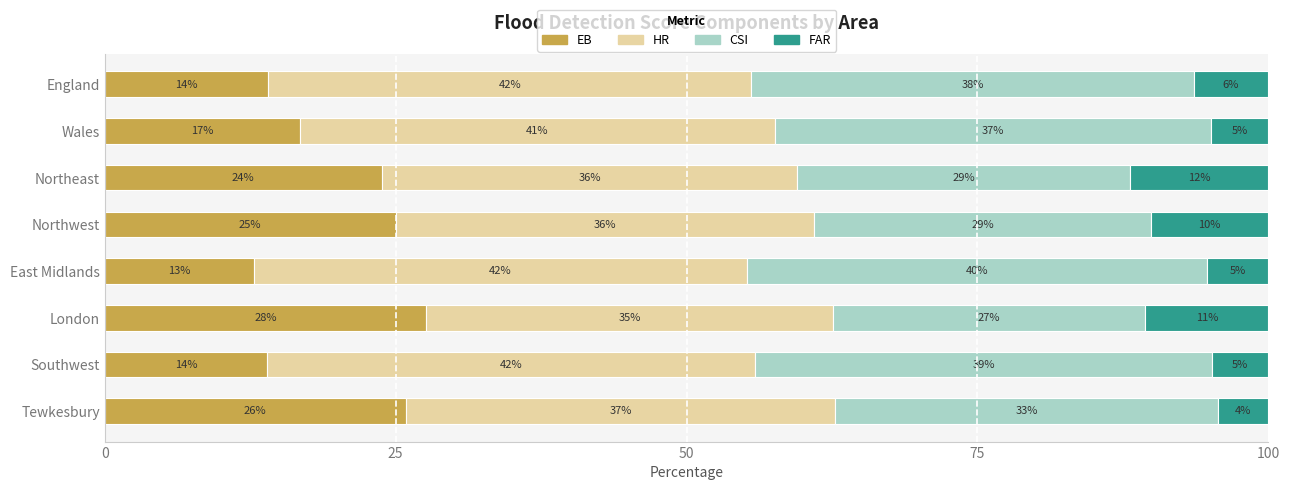

The value of EB at Tewkesbury is 25.9. True or false?

True